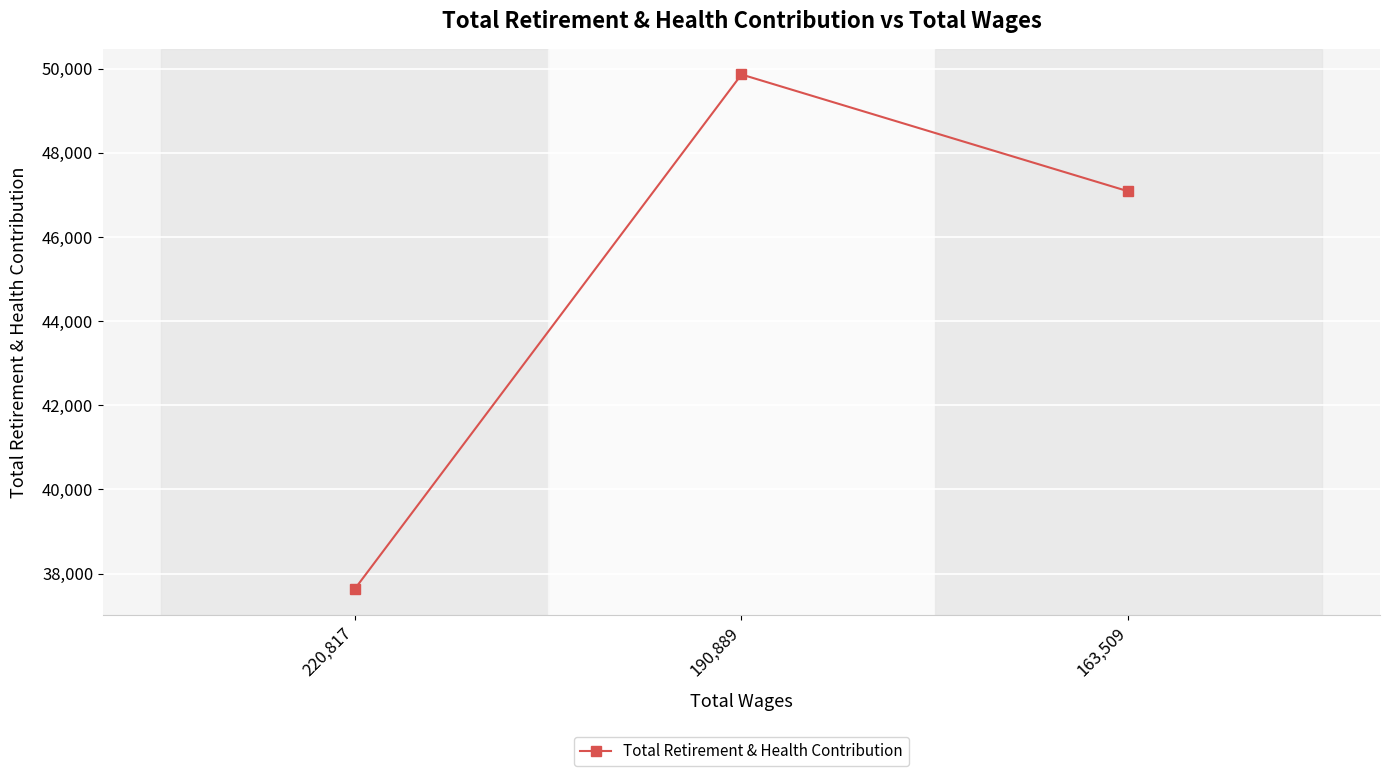

Does the chart display data point markers on the line(s)?

Yes